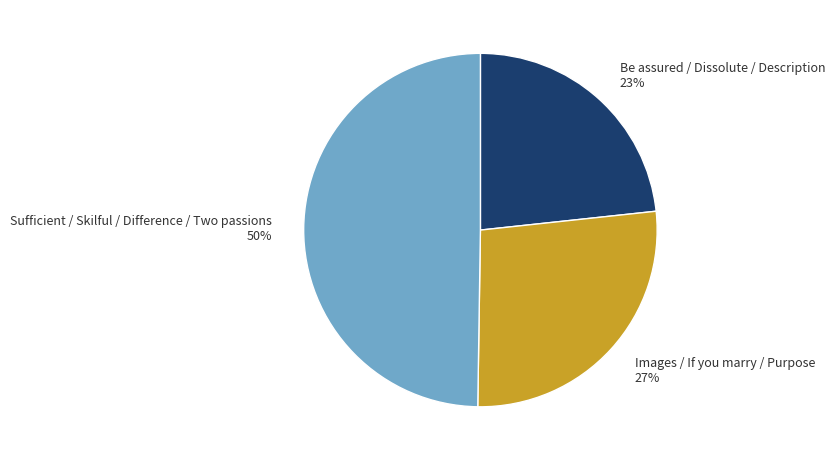

The Images / If you marry / Purpose 27% slice represents 27% of the pie. True or false?

True